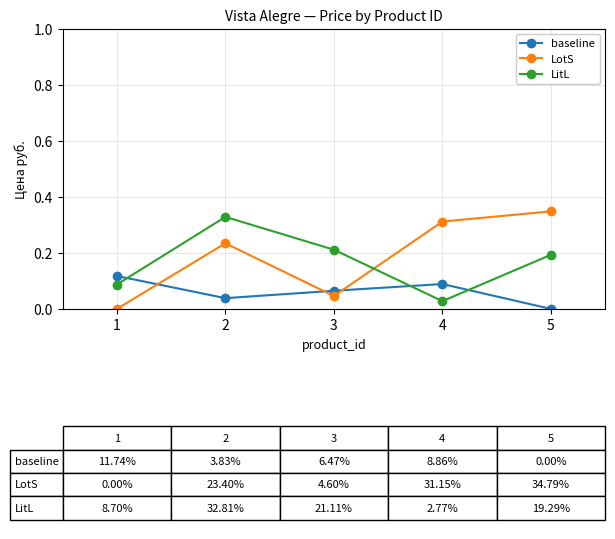

Where do LotS and LitL first cross each other?

3 and 4